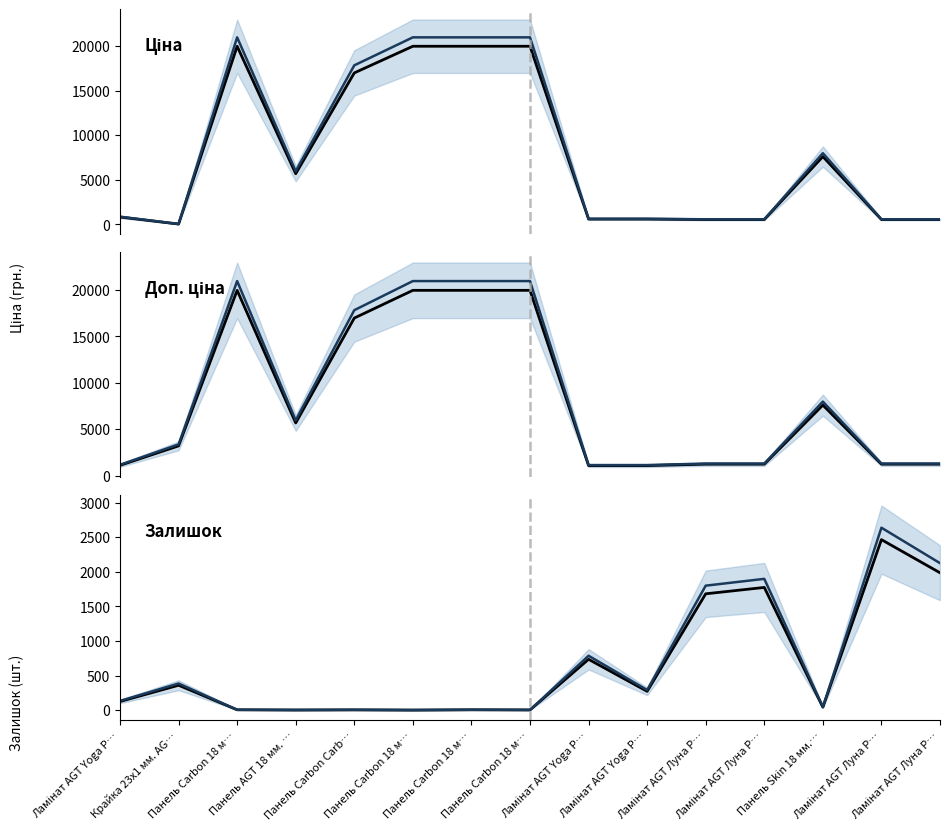

What is the total value across all series at Панель Carbon 18 м…?

81863.4